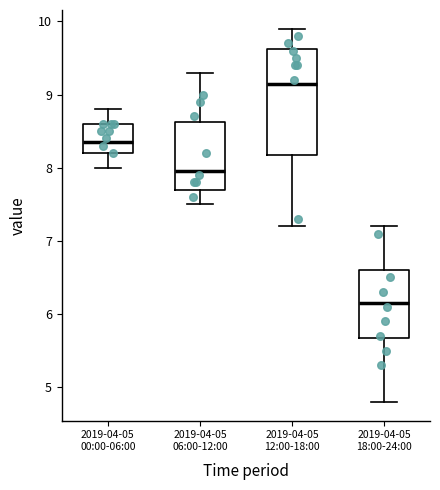

Reading left to right, read every box against the y-axis: the position of its median line, the range the box covers, and the ends of its whiskers. The values are not printed on the chart, so give them approximately, as read against the axis.

2019-04-05 00:00-06:00: median 8.4, box 8.2 to 8.6, whiskers 8.0 to 8.8
2019-04-05 06:00-12:00: median 8.0, box 7.7 to 8.6, whiskers 7.5 to 9.3
2019-04-05 12:00-18:00: median 9.2, box 8.2 to 9.6, whiskers 7.2 to 9.9
2019-04-05 18:00-24:00: median 6.2, box 5.7 to 6.6, whiskers 4.8 to 7.2